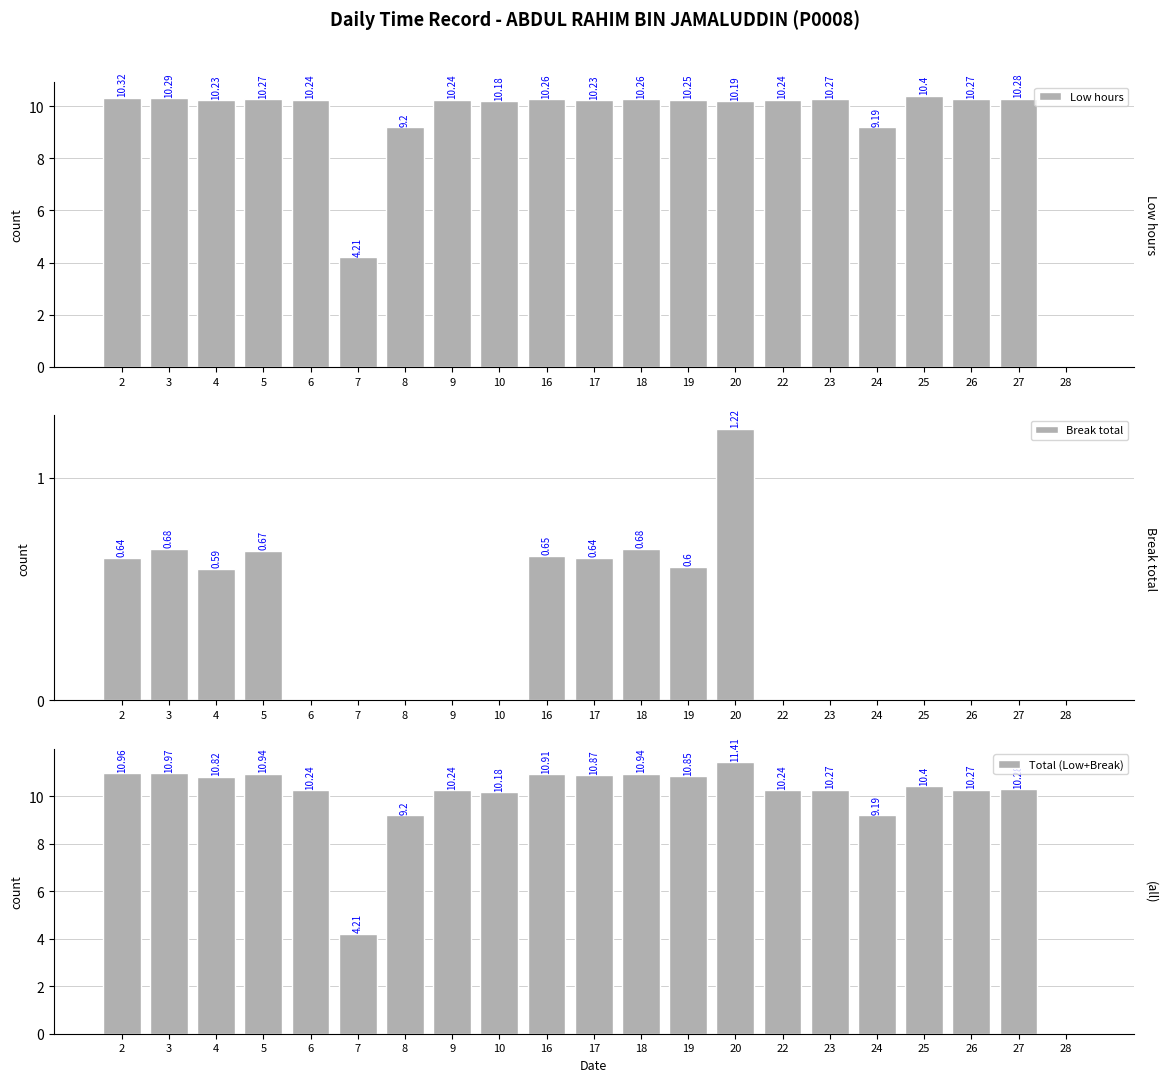

List the series in order of their peak value, highest first.

Total (Low+Break), Low hours, Break total